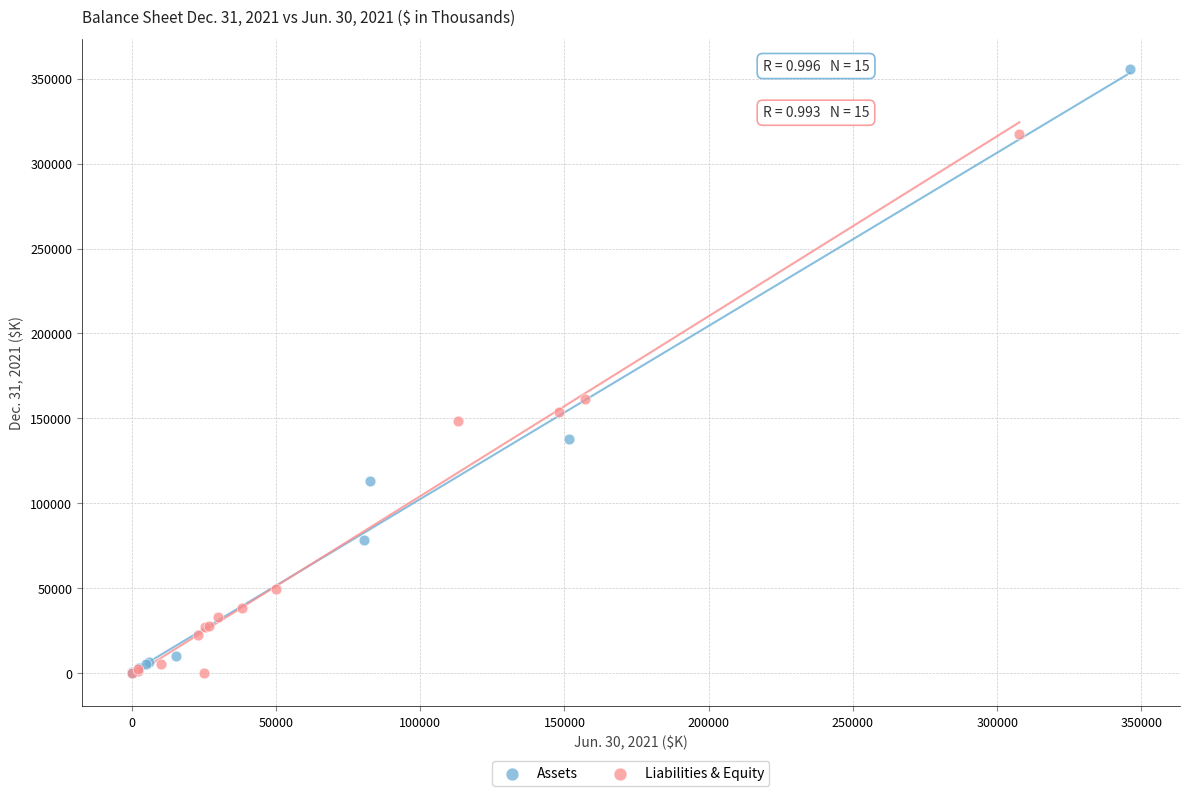

Which series contains the highest Y value?

Assets